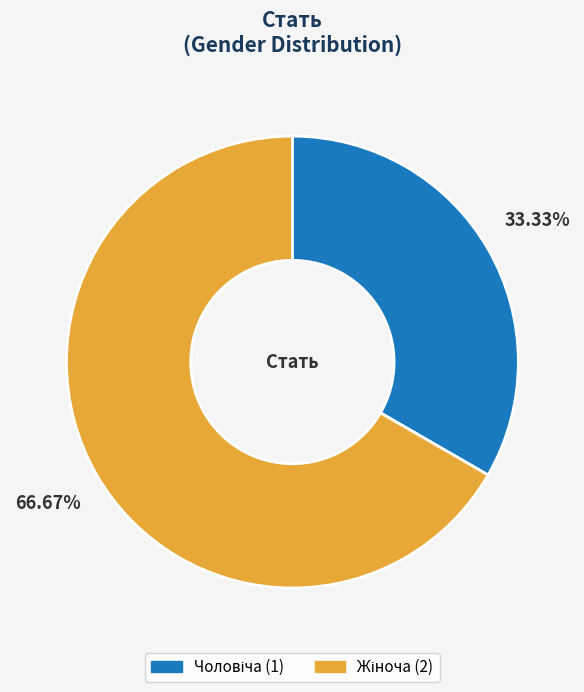

To the nearest percent, what is the difference between the largest and smallest slice percentages?

33%